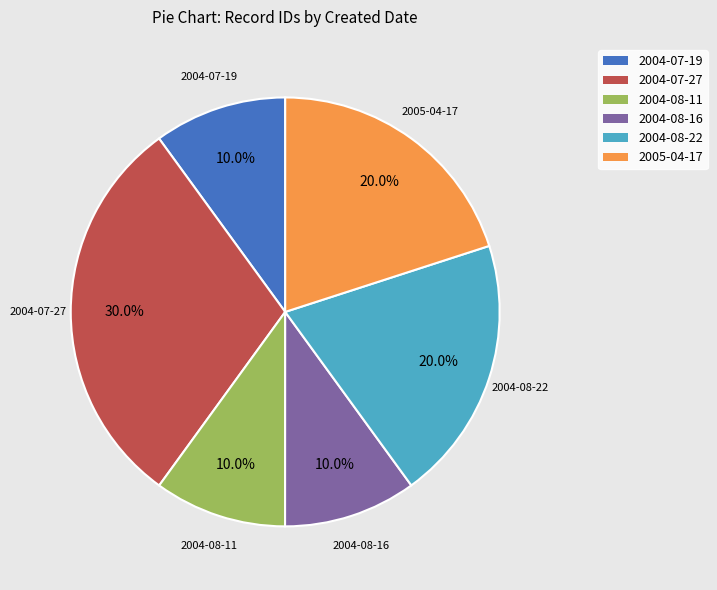

What is the largest slice in the pie chart?

2004-07-27